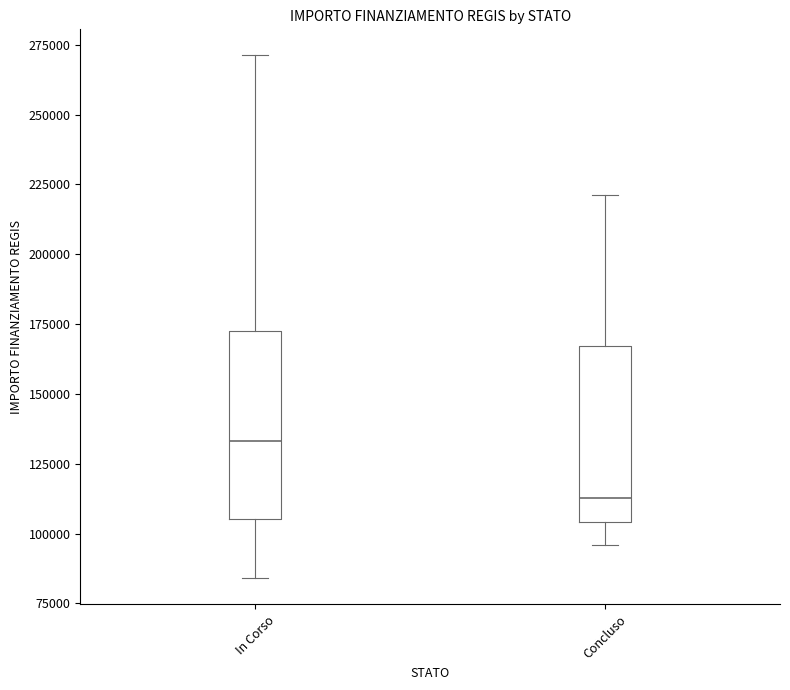

Reading left to right, read every box against the y-axis: the position of its median line, the range the box covers, and the ends of its whiskers. The values are not printed on the chart, so give them approximately, as read against the axis.

In Corso: median 135000, box 105000 to 175000, whiskers 85000 to 270000
Concluso: median 115000, box 105000 to 165000, whiskers 95000 to 220000